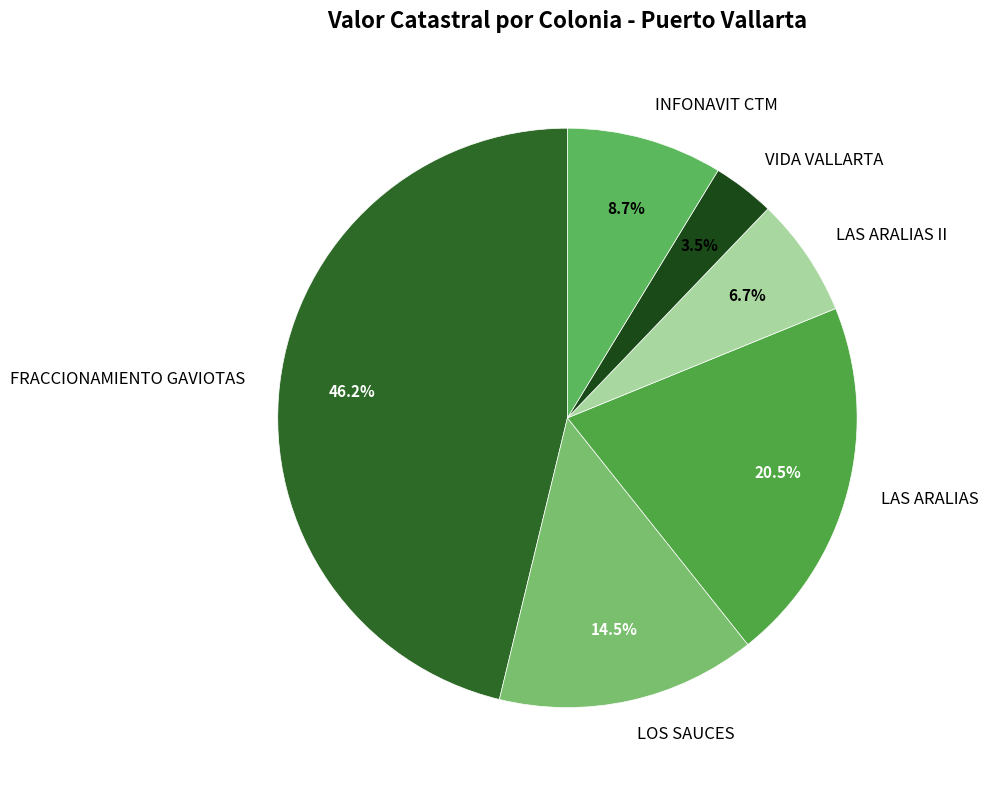

How much of the chart is everything except LAS ARALIAS II?

93.3%